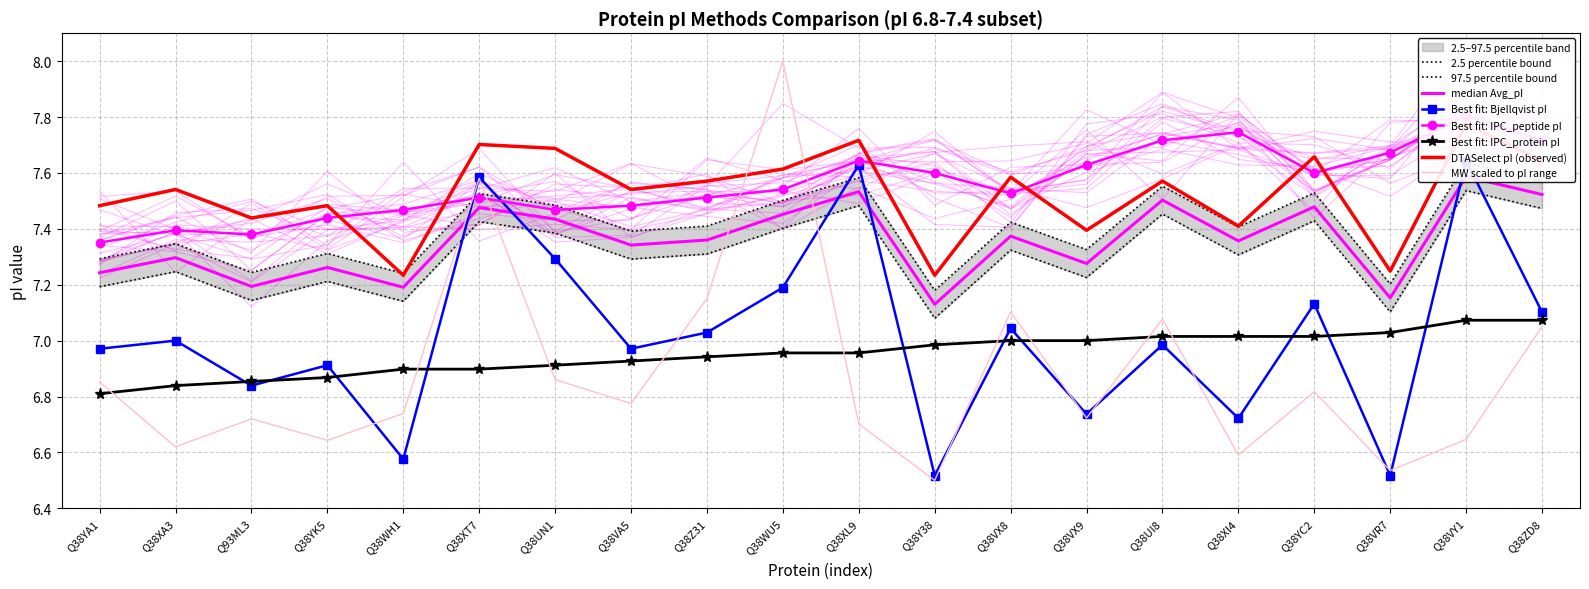

At which category does DTASelect reach its first local valley?

Q93ML3